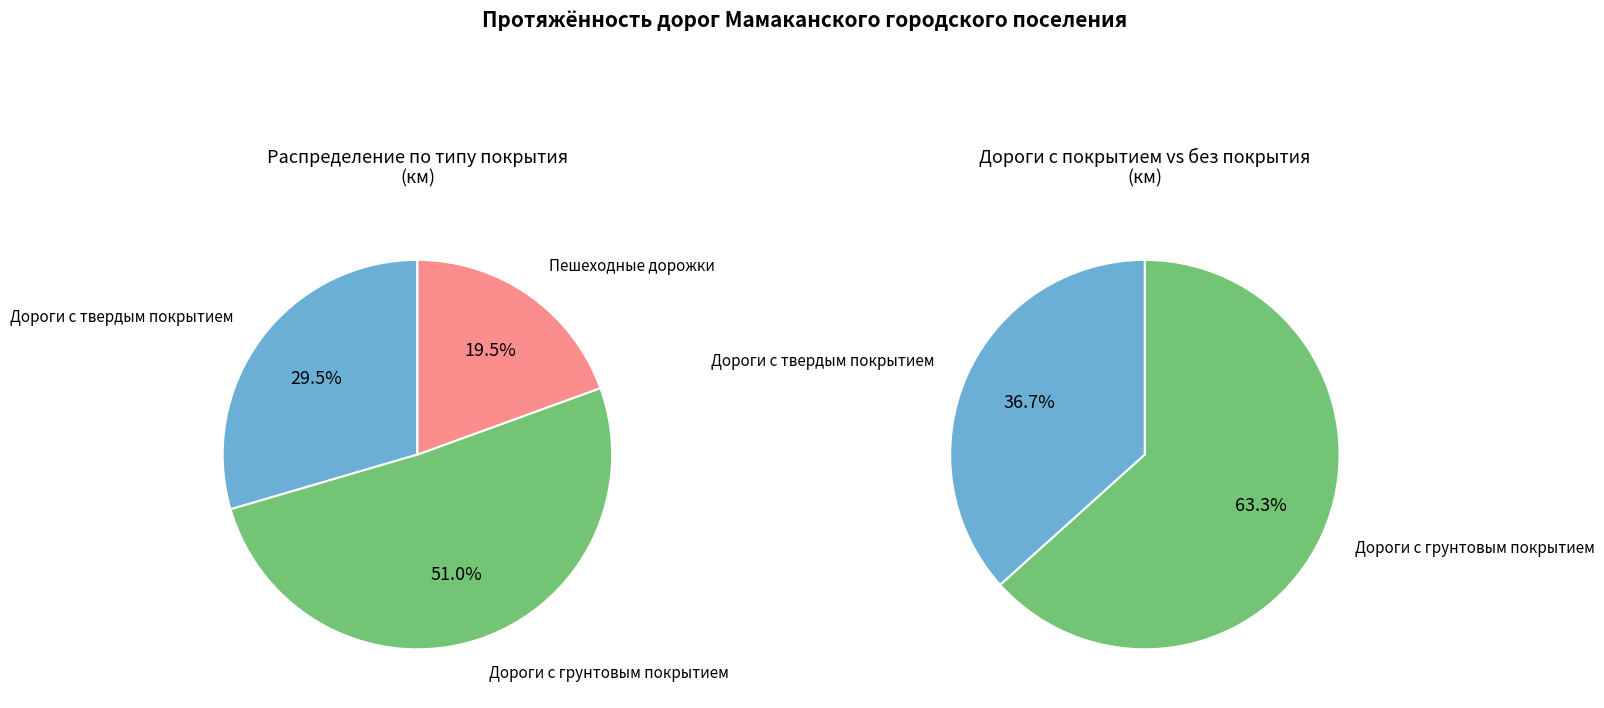

What is the ratio of the value at Дороги с твердым покрытием to the value at Пешеходные дорожки?

1.5